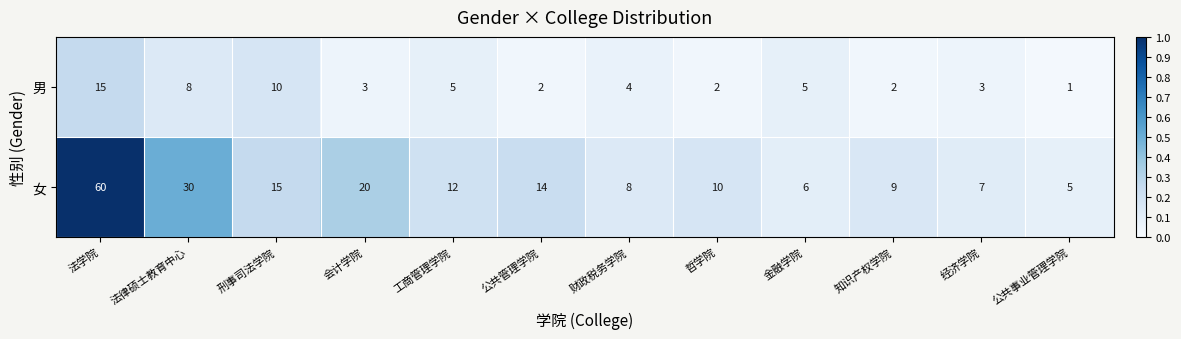

Which series has the largest range (max minus min)?

女